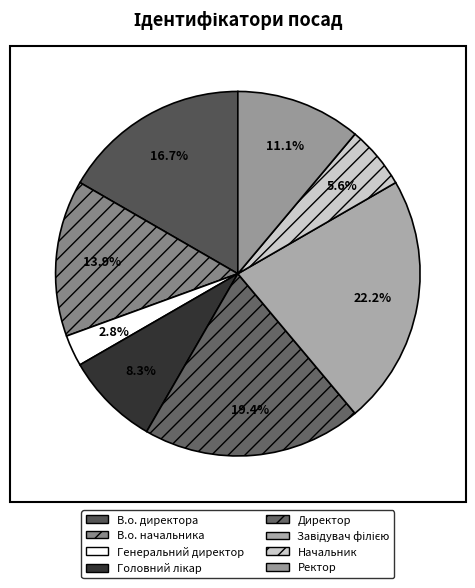

How many segments does this pie chart have?

8